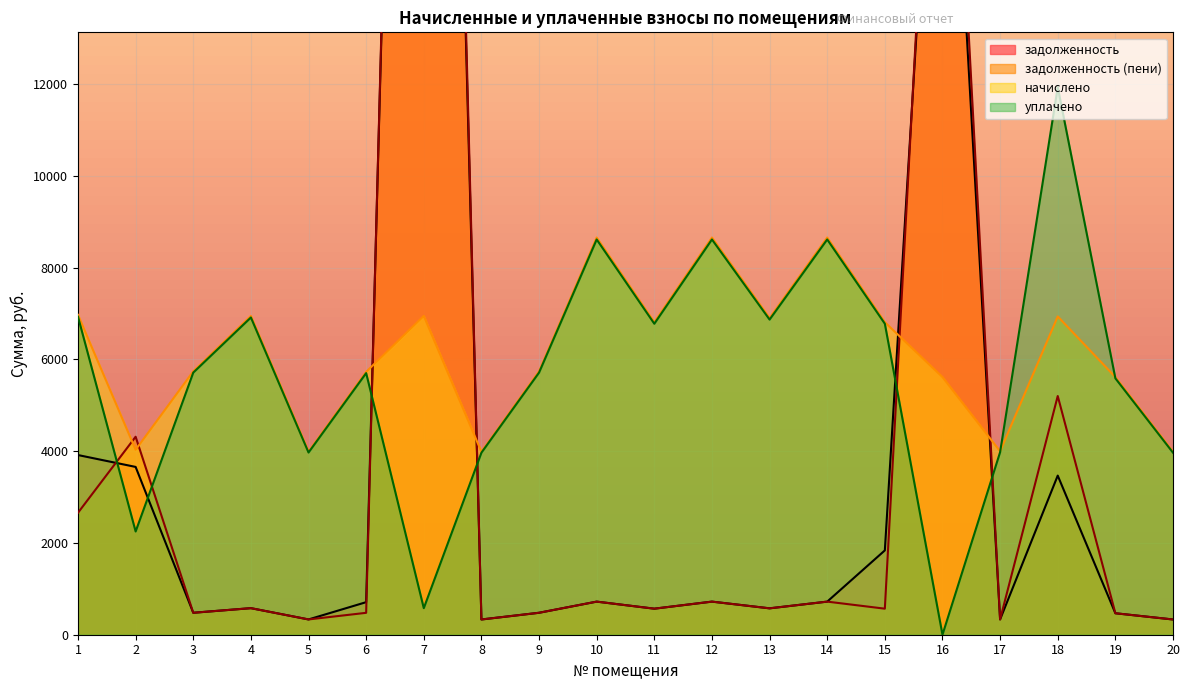

Rank the categories by начислено value from highest to lowest.

10, 12, 14, 1, 4, 7, 18, 13, 11, 15, 3, 9, 6, 16, 19, 2, 17, 5, 8, 20